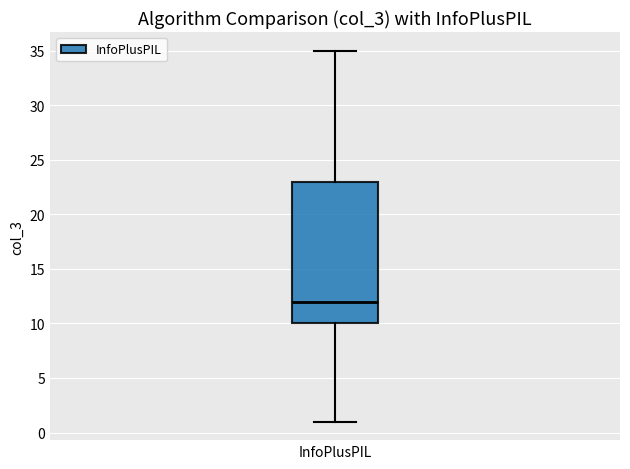

Transcribe this box plot: give where the median line is, the range the box spans, and where the two whiskers end, as read against the y-axis. The values are not printed on the chart, so give them approximately, as read against the axis.

median 12, box 10 to 23, whiskers 1 to 35